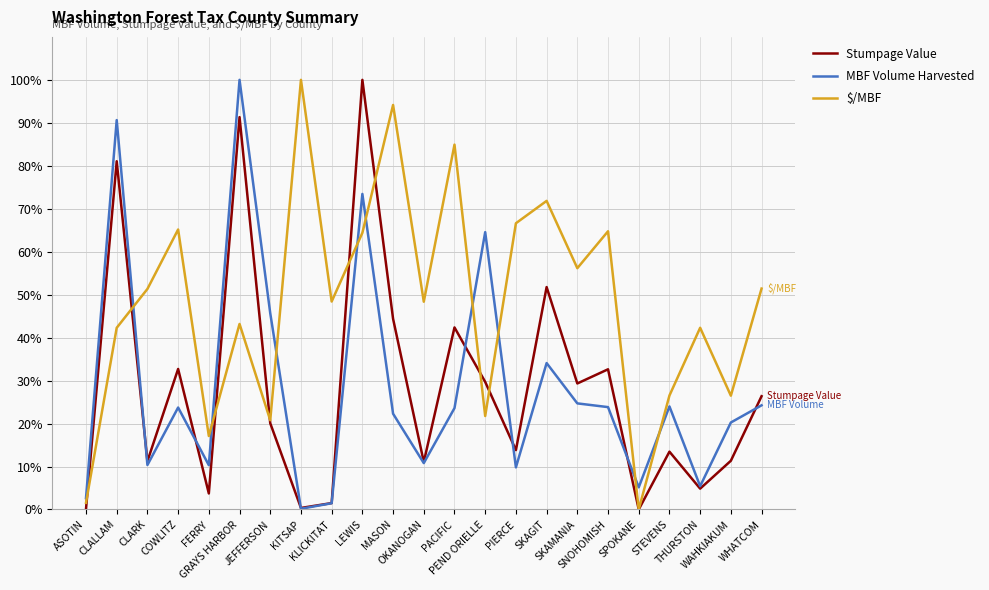

Which series has the largest total across all categories?

$/MBF